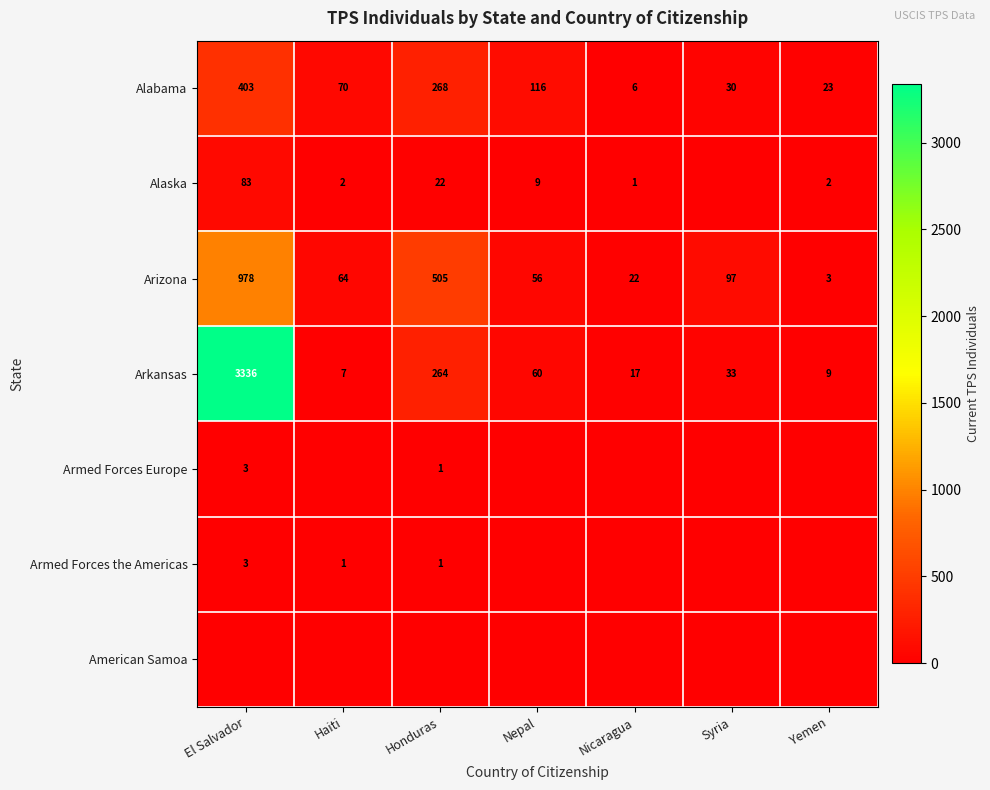

What is the difference between the maximum and second lowest values in the Arkansas series?

3327